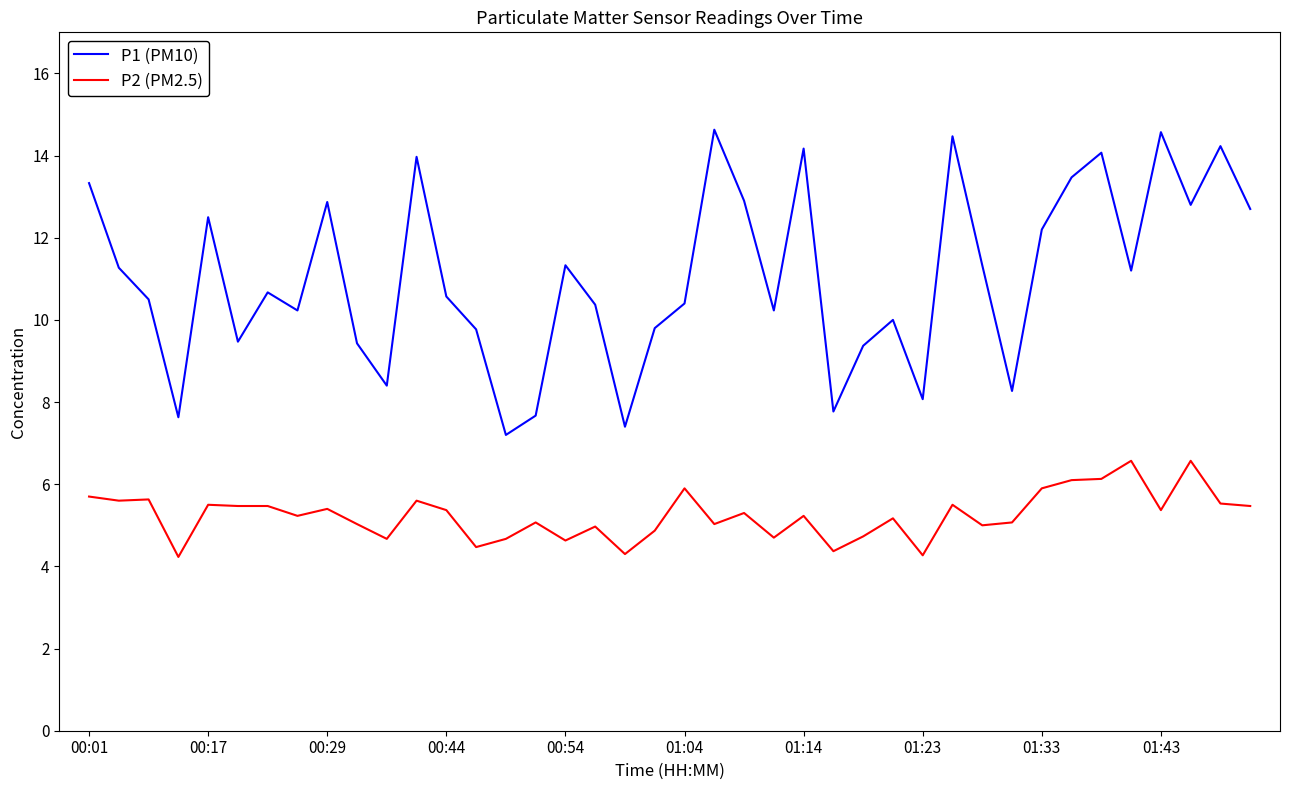

What is the difference between the maximum and minimum values in the P2 (PM2.5) series?

2.3